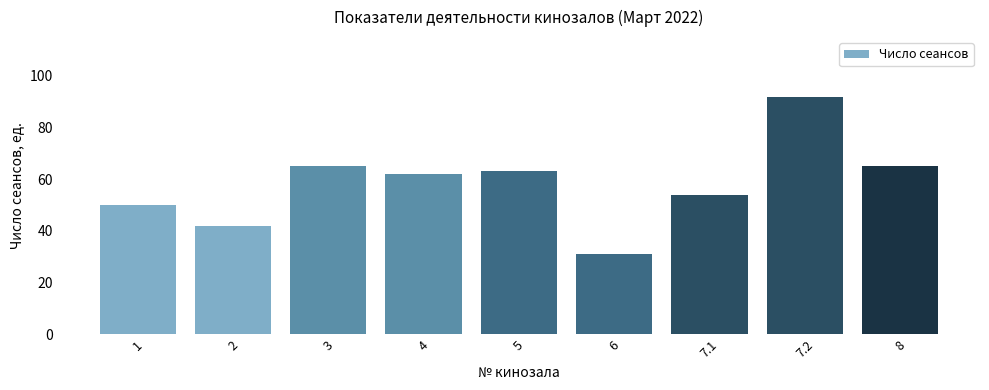

Which has a higher value, 2 or 5?

5